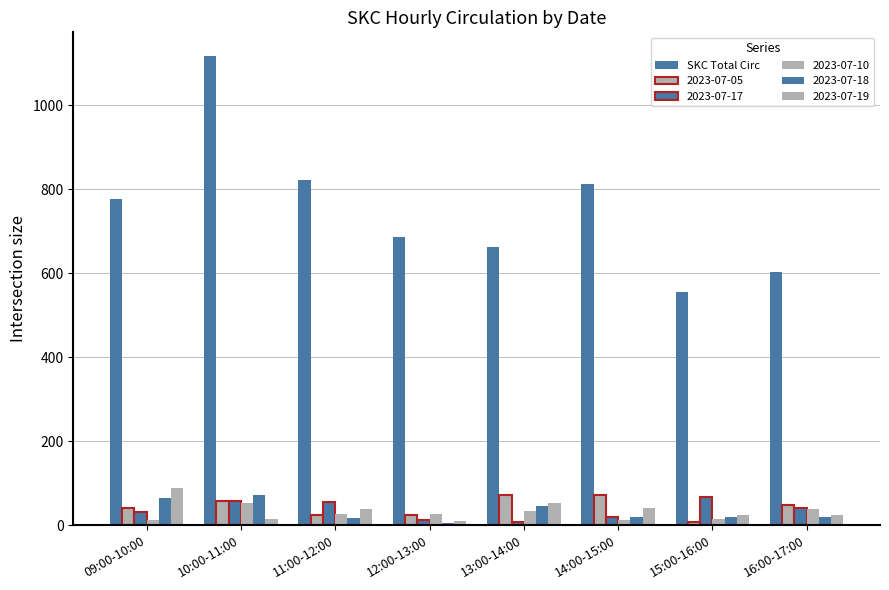

Count the number of data series in this chart.

6